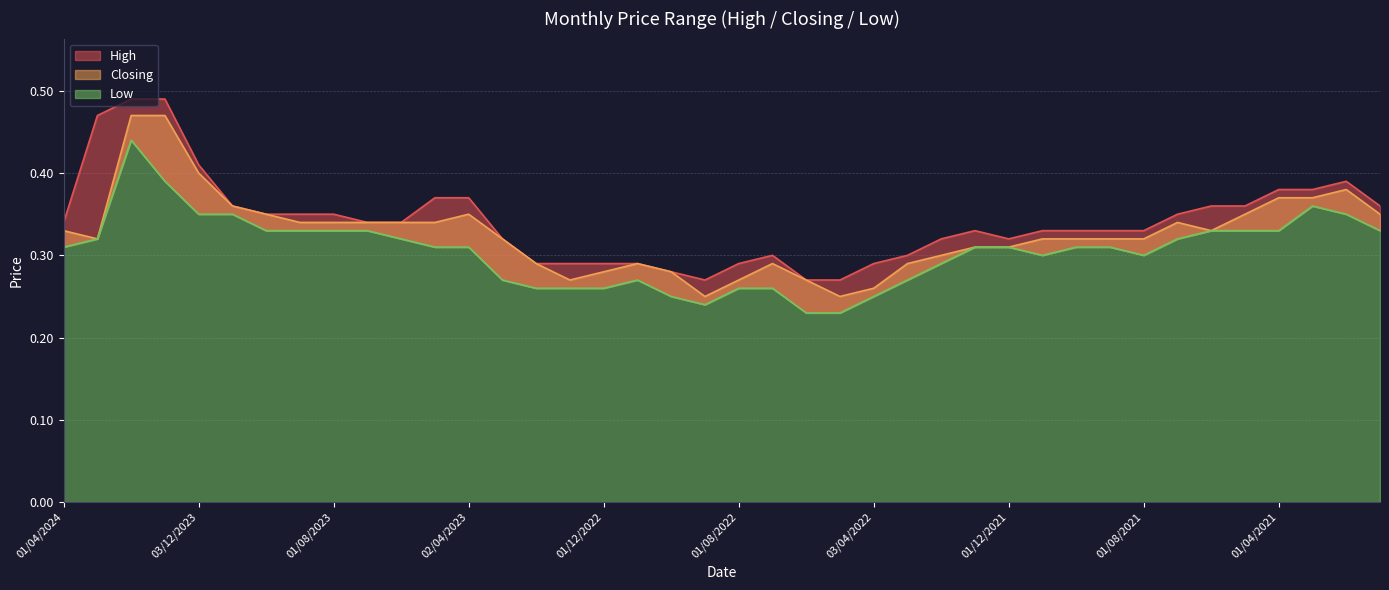

What is the minimum value shown in the chart?

0.2